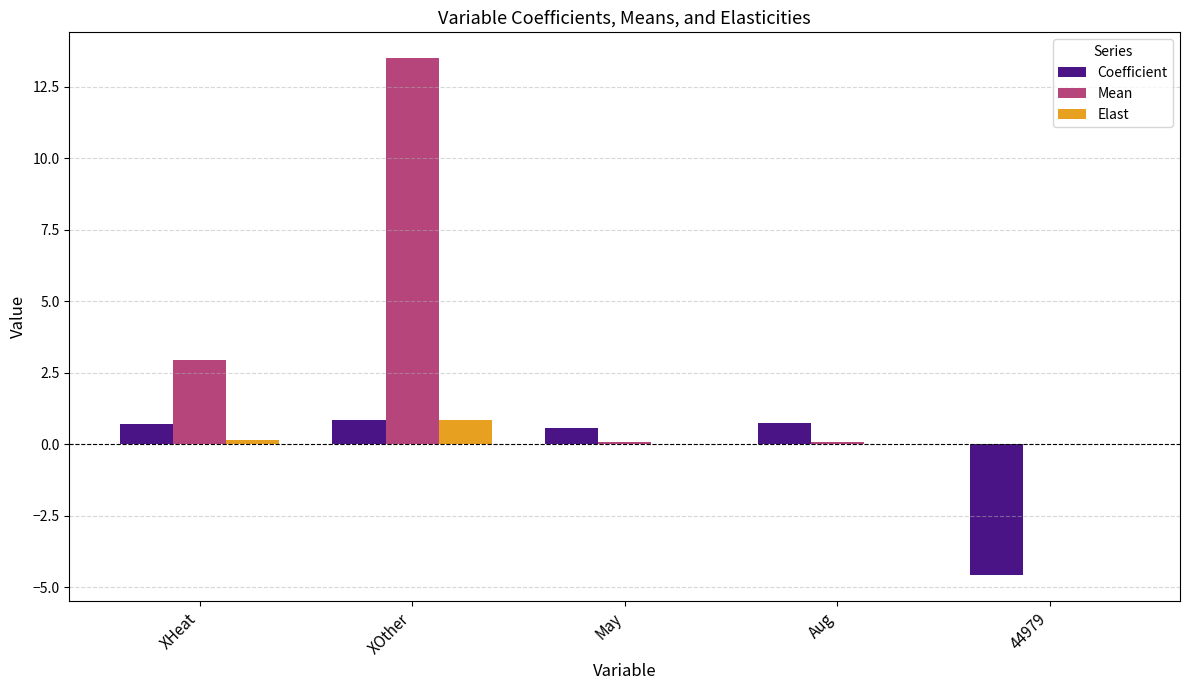

Which series has the largest total across all categories?

Mean